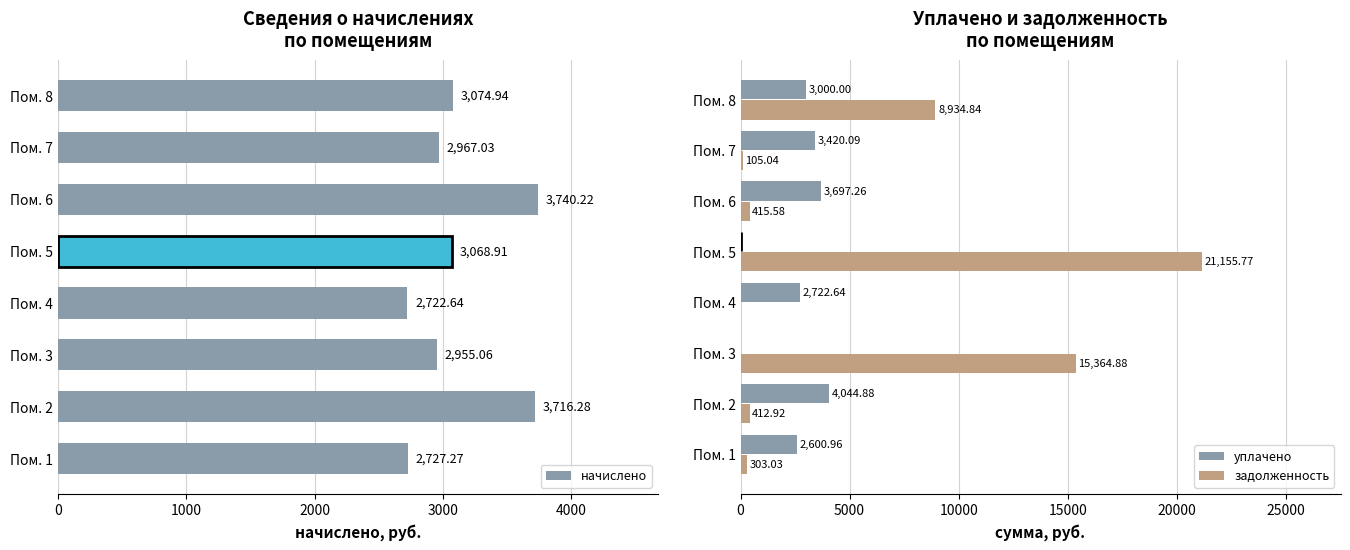

What is the difference between the second highest and second lowest values in the задолженность series?

15259.8